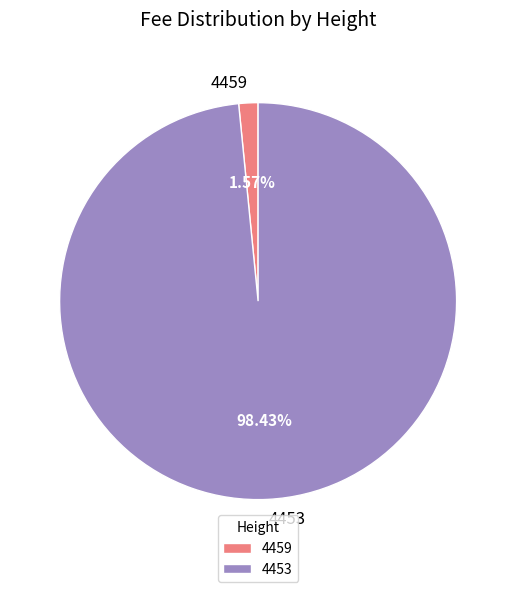

True or false: 4459 accounts for 2% of the total.

True